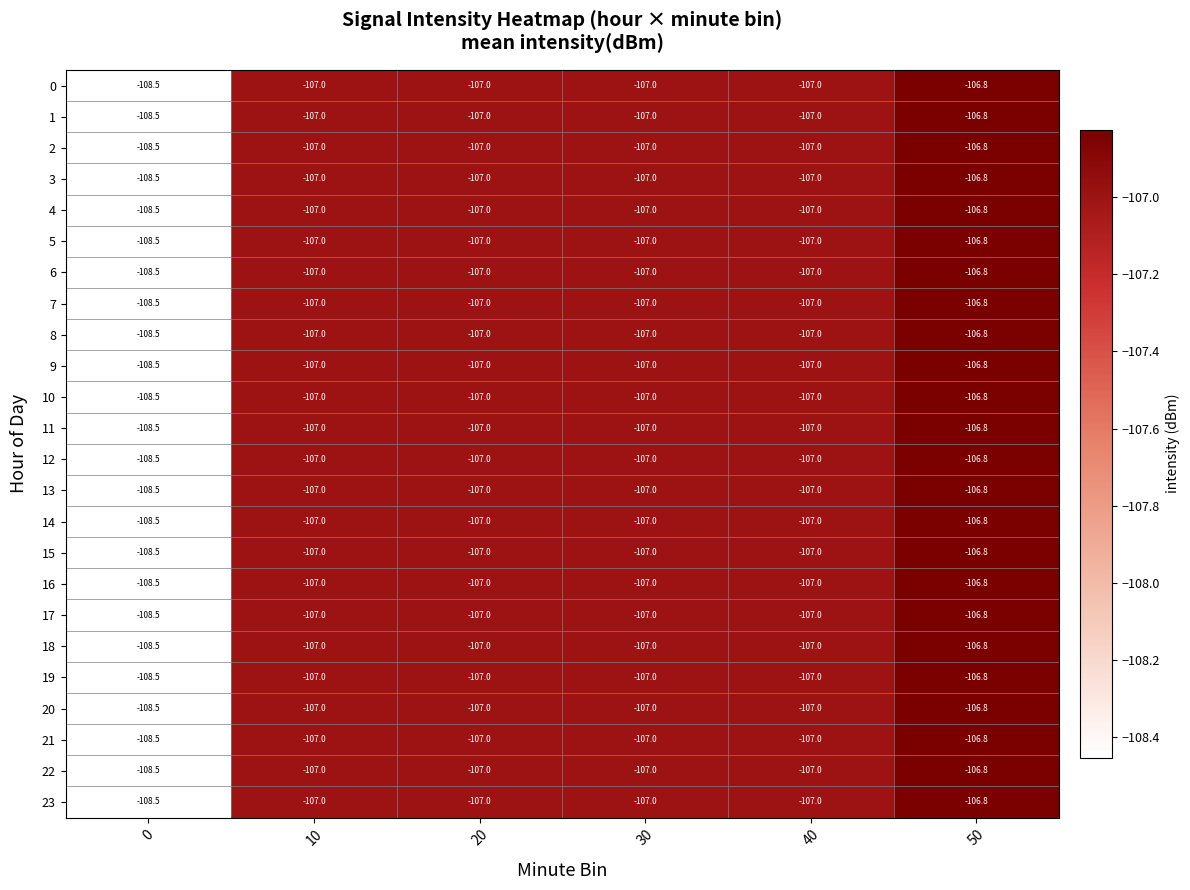

What is the total value across all series at 50?

-2563.2